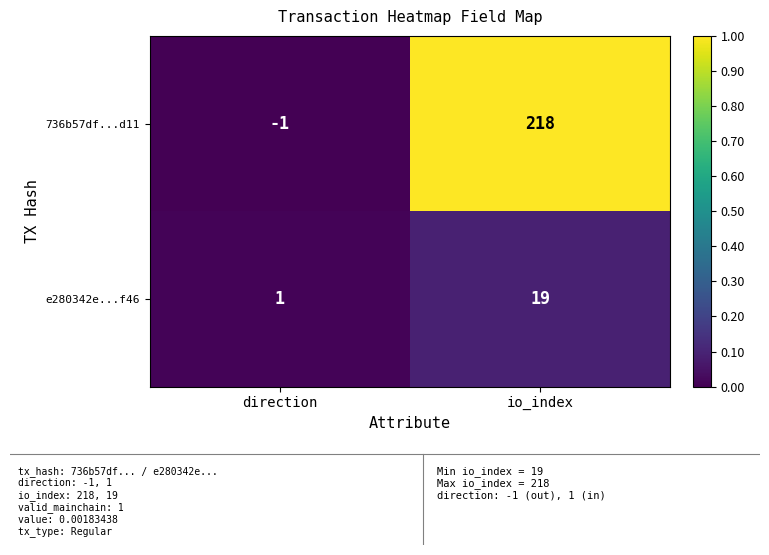

Which label corresponds to the largest value in the chart?

io_index